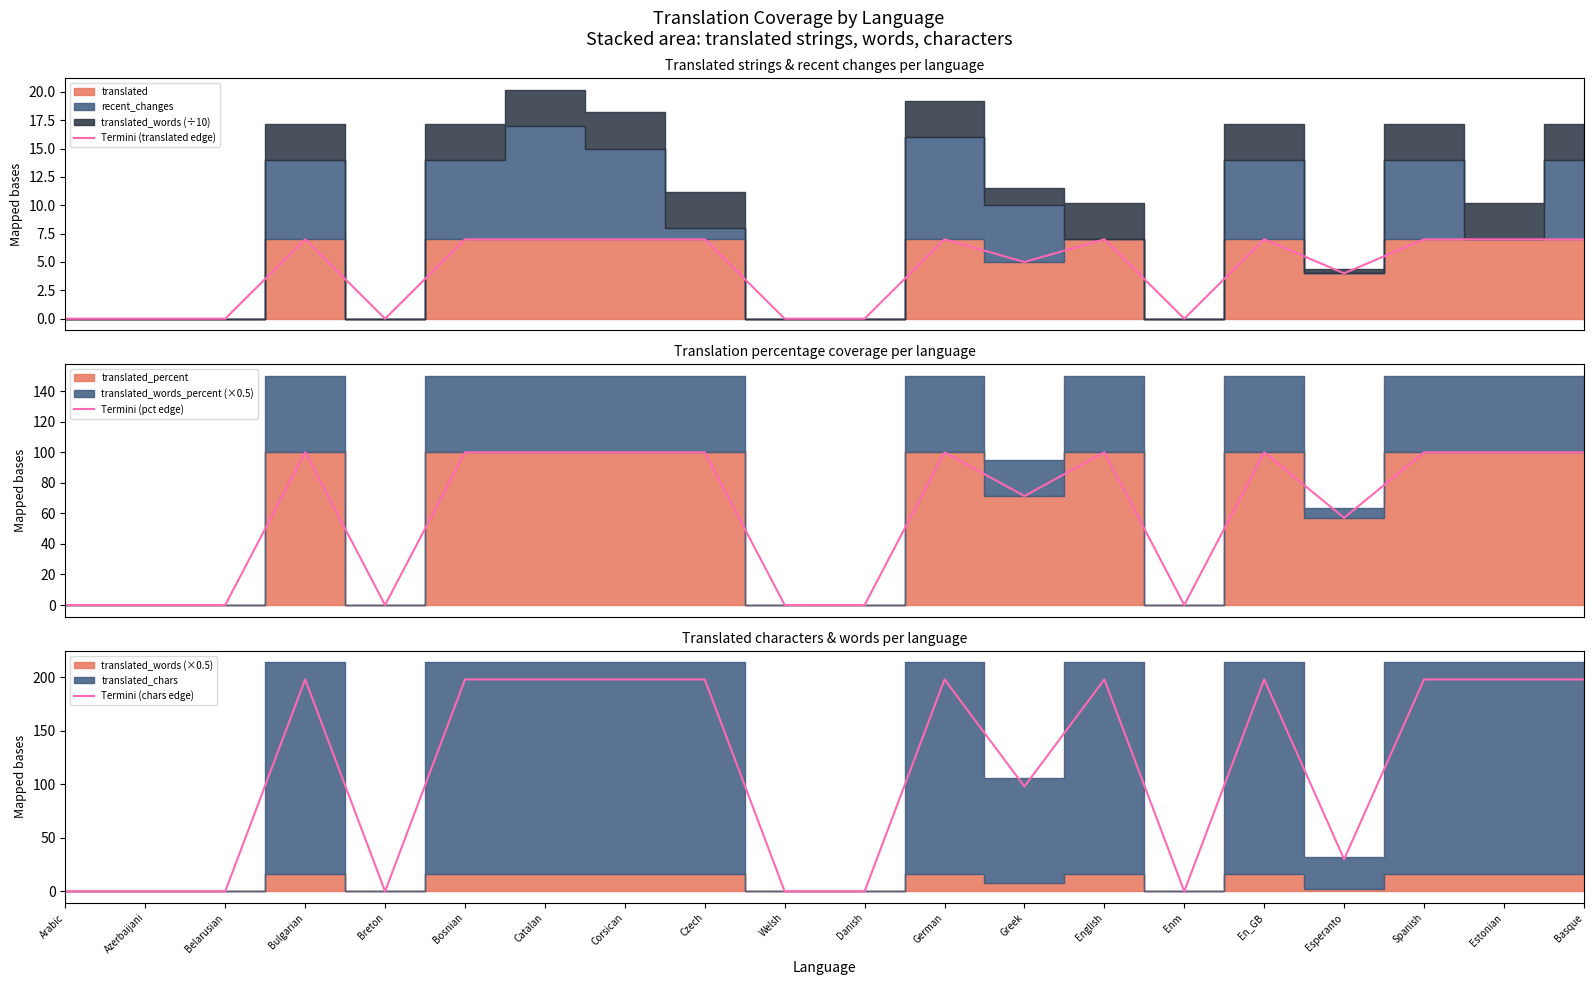

What is the label of the 3rd point from the left?

Belarusian